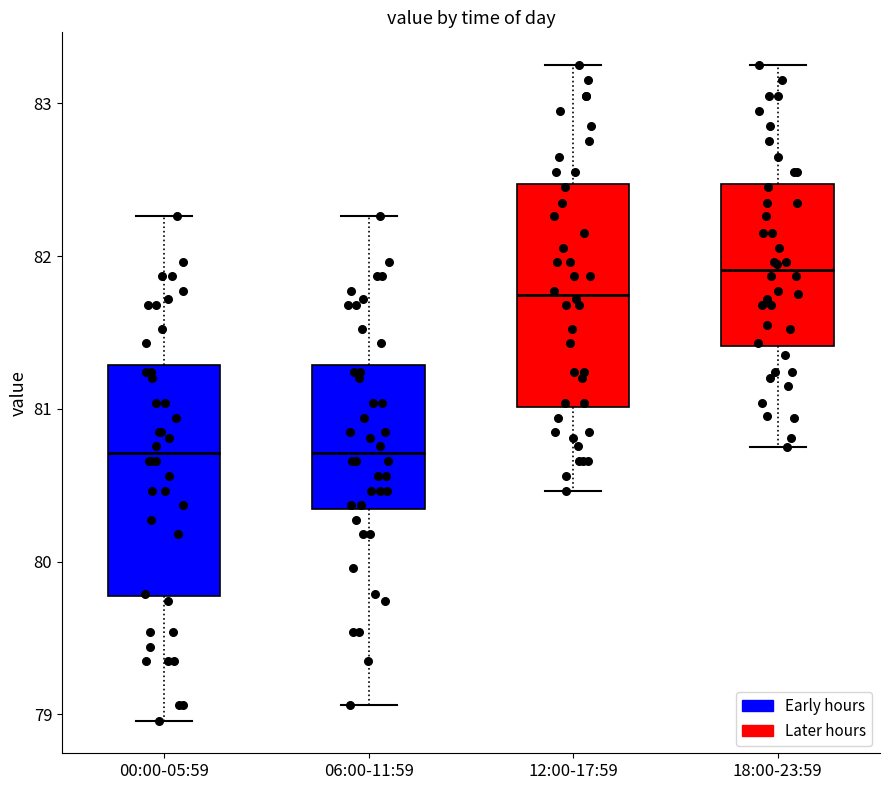

Where is the lower edge of the box for 00:00-05:59 on the y-axis? The values are not printed on the chart, so give them approximately, as read against the axis.

79.8